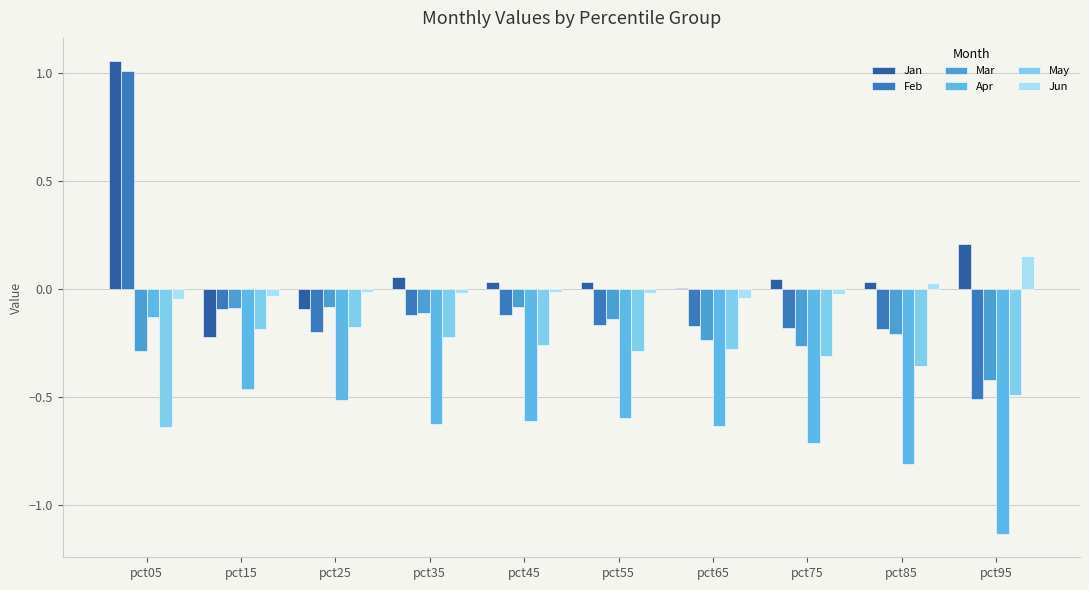

The value of May at pct05 is -0.6. True or false?

True